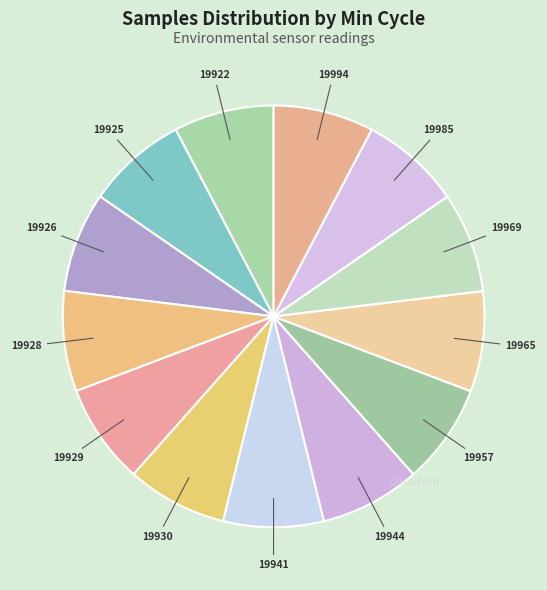

Is it true that 19929 is 1% of the pie?

False